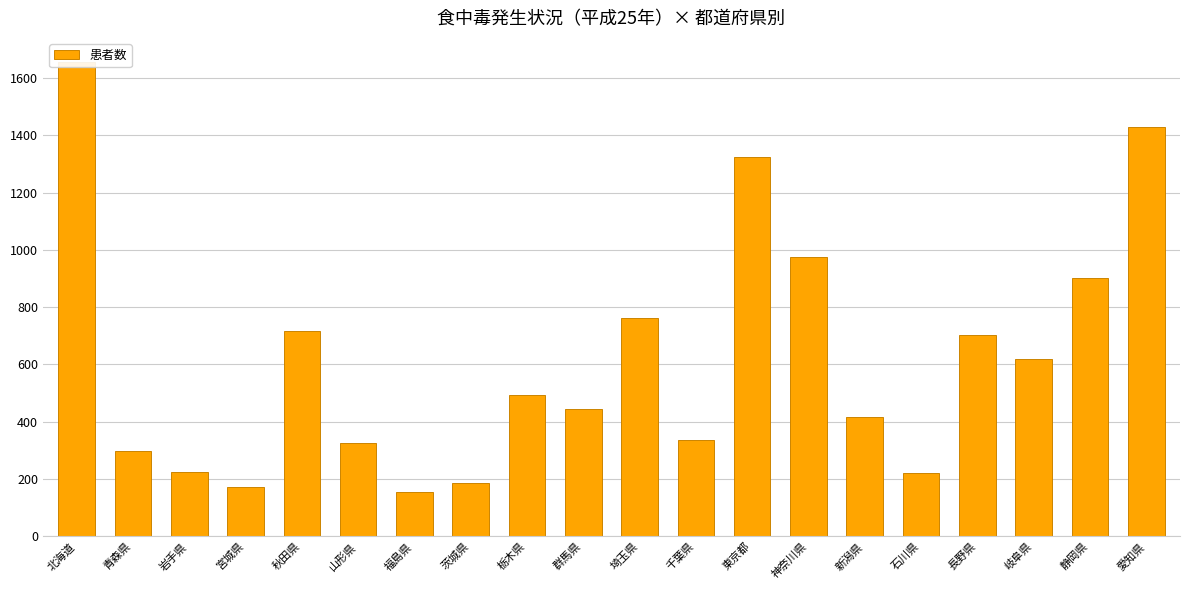

How many bars are there in total?

20